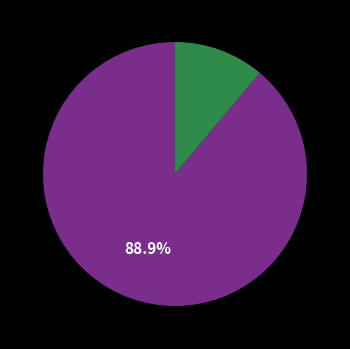

How many segments does this pie chart have?

2